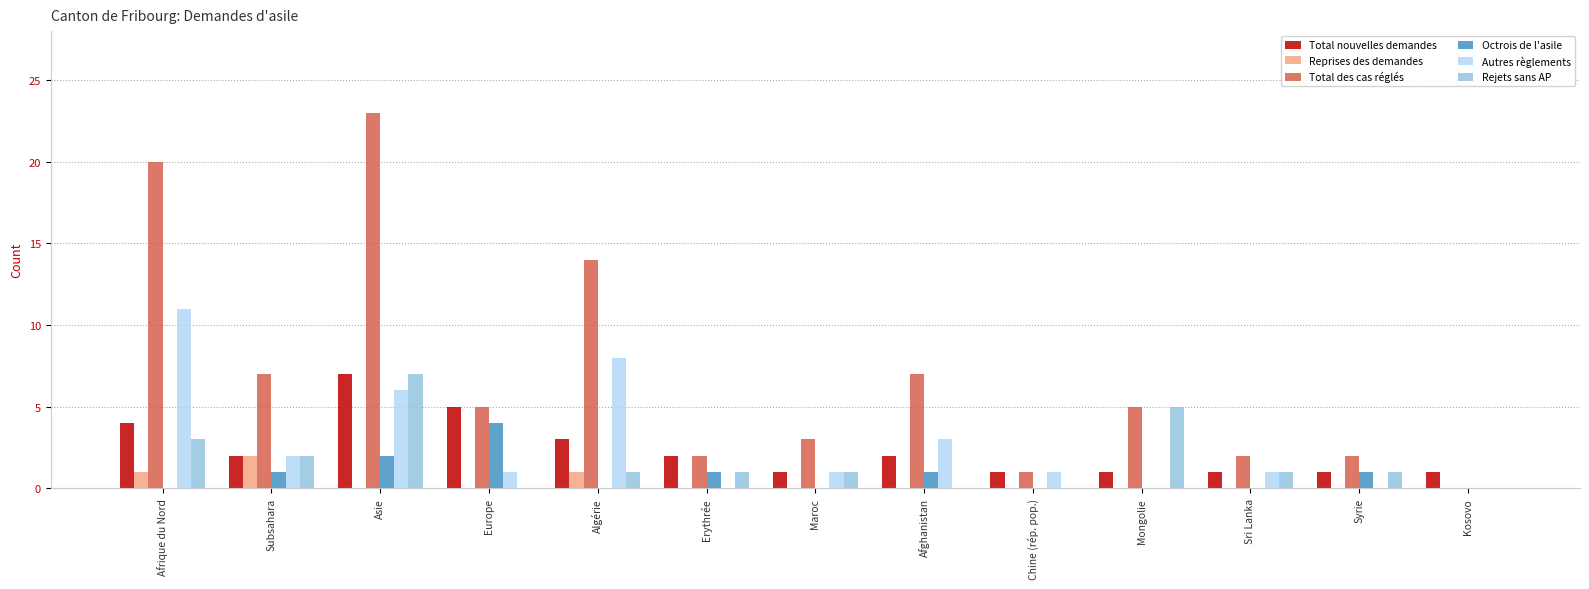

The value of Octrois de l'asile at Europe is 4. True or false?

True